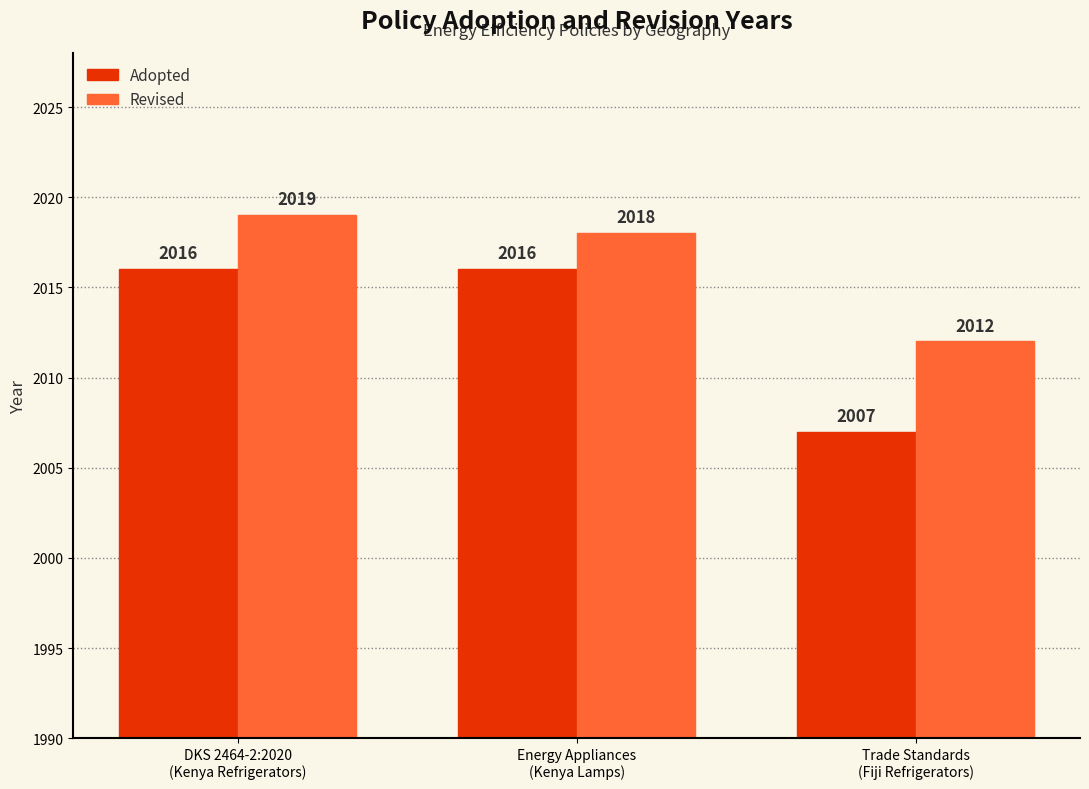

Reading left to right, list all the values displayed in this chart.

Adopted: 2016	2016	2007
Revised: 2019	2018	2012